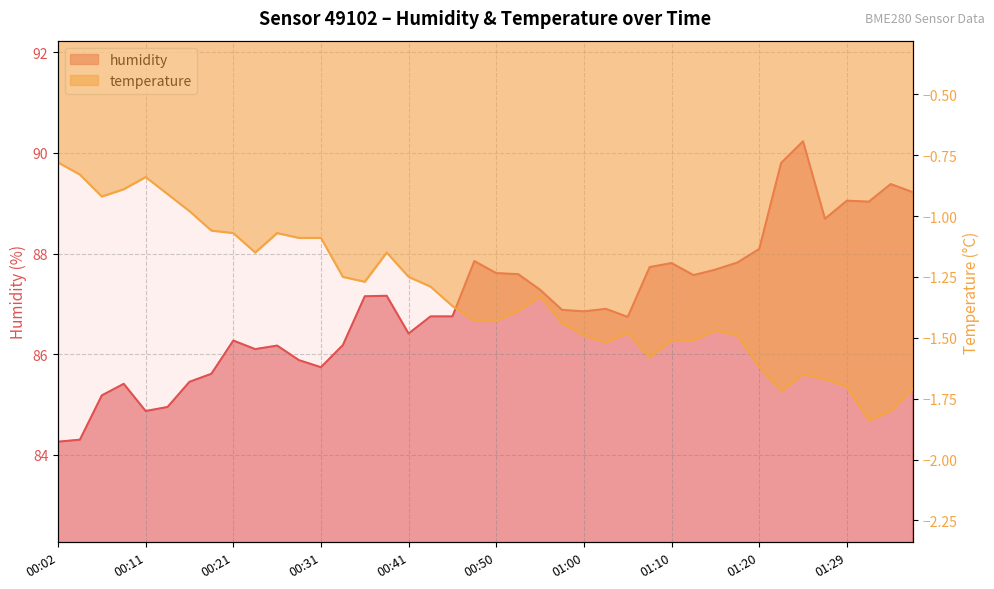

Reading left to right, extract all data points from this chart.

humidity: 84.3	84.3	85.2	85.4	84.9	85.0	85.5	85.6	86.3	86.1	86.2	85.9	85.7	86.2	87.2	87.2	86.4	86.8	86.8	87.8	87.6	87.6	87.3	86.9	86.8	86.9	86.7	87.7	87.8	87.6	87.7	87.8	88.1	89.8	90.2	88.7	89.0	89.0	89.4	89.2
temperature: -0.8	-0.8	-0.9	-0.9	-0.8	-0.9	-1.0	-1.1	-1.1	-1.1	-1.1	-1.1	-1.1	-1.2	-1.3	-1.1	-1.2	-1.3	-1.4	-1.4	-1.4	-1.4	-1.3	-1.4	-1.5	-1.5	-1.5	-1.6	-1.5	-1.5	-1.5	-1.5	-1.6	-1.7	-1.6	-1.7	-1.7	-1.8	-1.8	-1.7